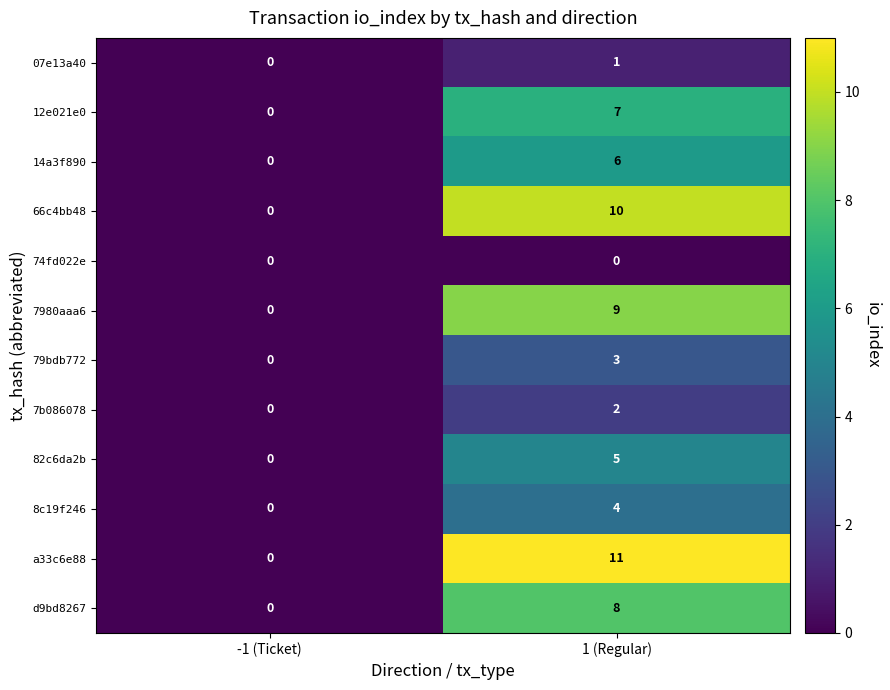

At how many categories does at least one series exceed 7?

1